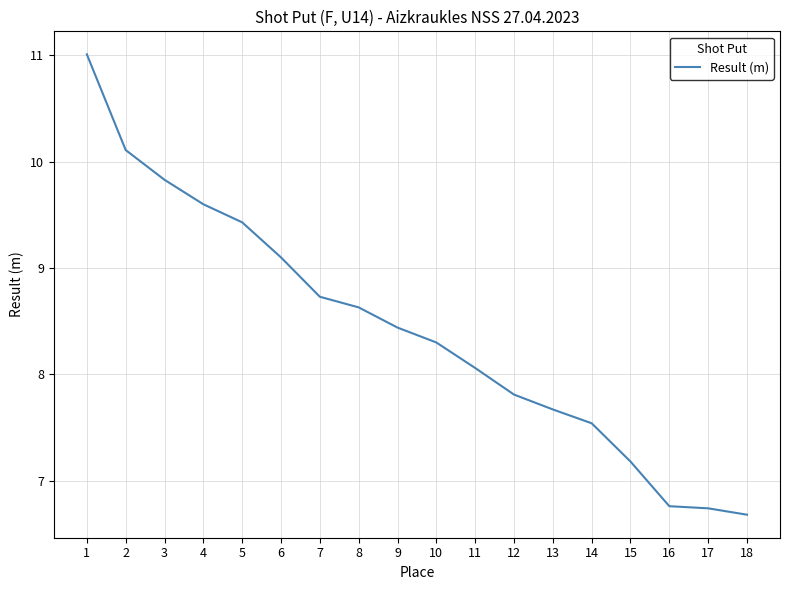

Reading left to right, what are all the values shown in this chart?

1=11.0	2=10.1	3=9.8	4=9.6	5=9.4	6=9.1	7=8.7	8=8.6	9=8.4	10=8.3	11=8.1	12=7.8	13=7.7	14=7.5	15=7.2	16=6.8	17=6.7	18=6.7